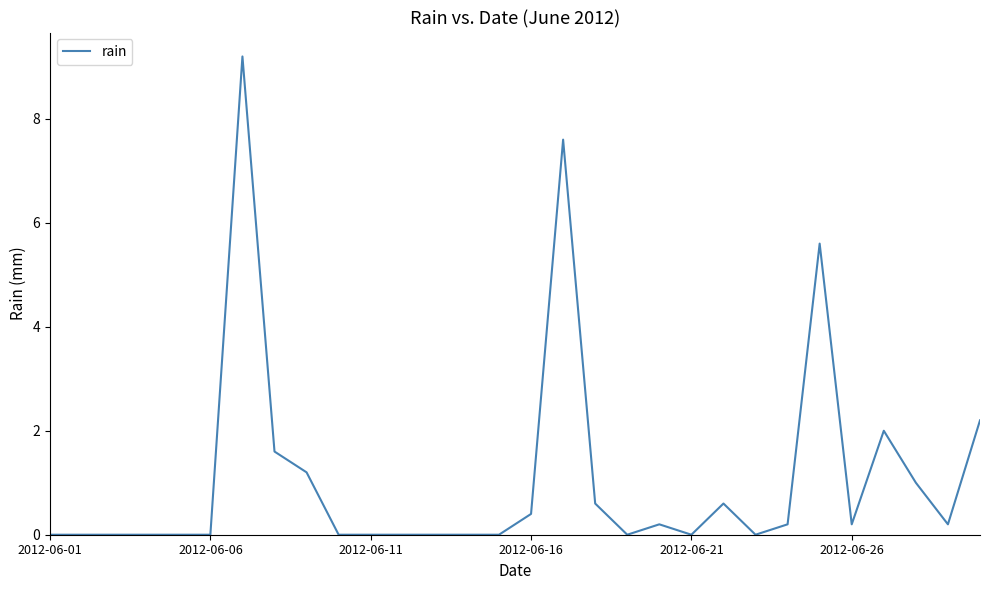

What is the maximum value shown in the chart?

9.2